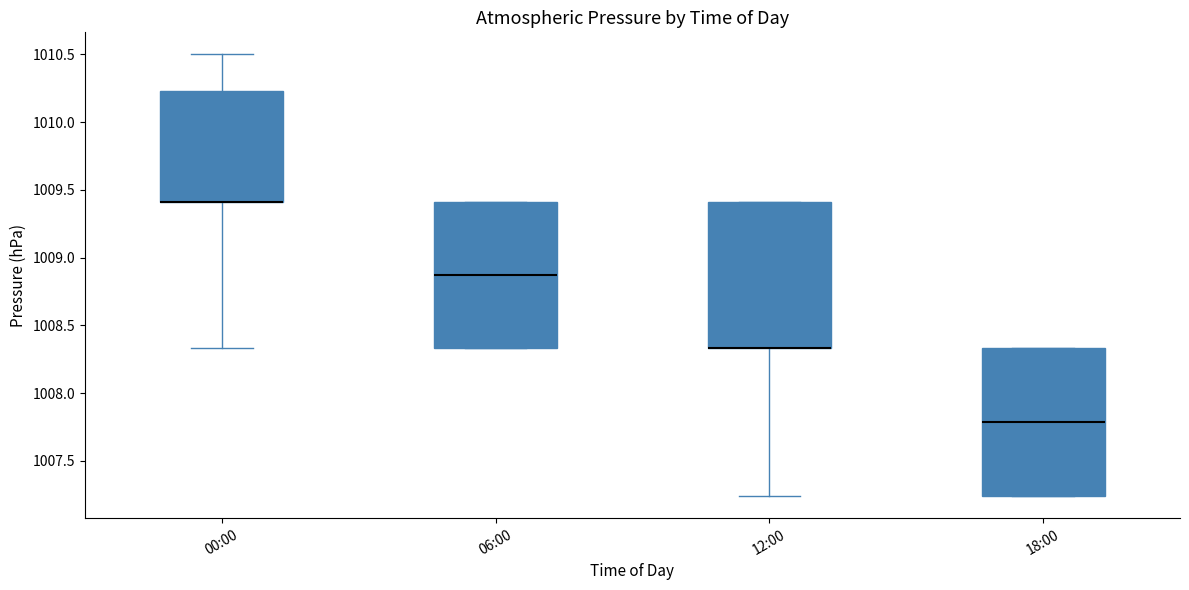

Reading left to right, transcribe this box plot: for each box, give where its median line is, the range the box spans, and where its two whiskers end, as read against the y-axis. The values are not printed on the chart, so give them approximately, as read against the axis.

00:00: median 1009.40 (drawn on the box's lower edge), box 1009.40 to 1010.25, whiskers 1008.35 to 1010.50
06:00: median 1008.85, box 1008.35 to 1009.40, whiskers 1008.35 to 1009.40
12:00: median 1008.35 (drawn on the box's lower edge), box 1008.35 to 1009.40, whiskers 1007.25 to 1009.40
18:00: median 1007.80, box 1007.25 to 1008.35, whiskers 1007.25 to 1008.35